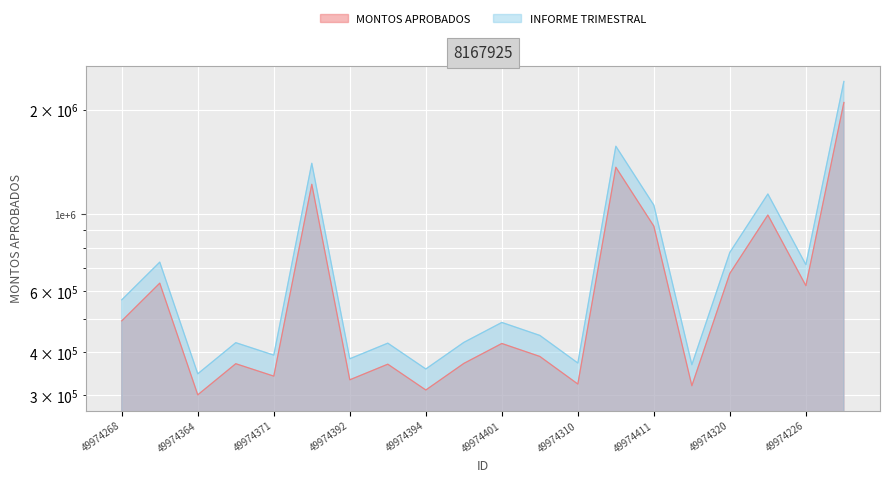

What is the average value of the INFORME TRIMESTRAL series?

740554.7